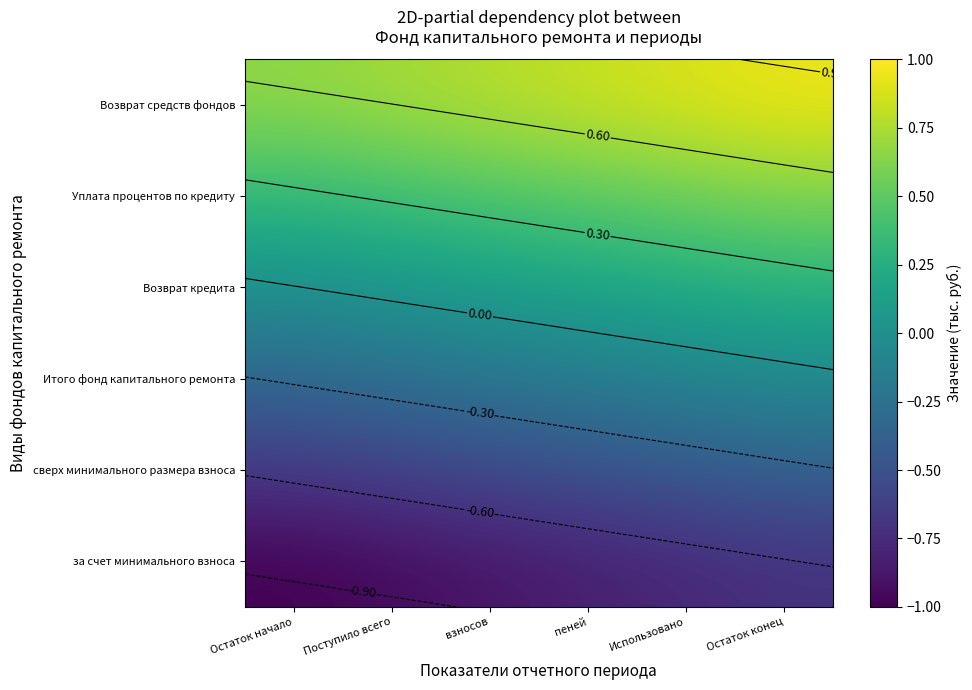

At Остаток конец, list the series in order from largest to smallest.

Возврат средств фондов, Уплата процентов по кредиту, Возврат кредита, Итого фонд капитального ремонта, сверх минимального размера взноса, за счет минимального взноса